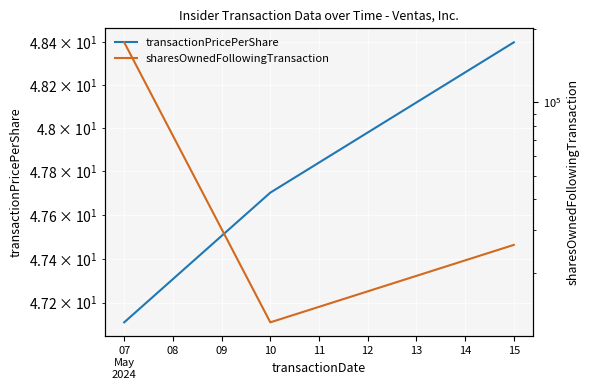

What is the greatest value displayed?

176403.0